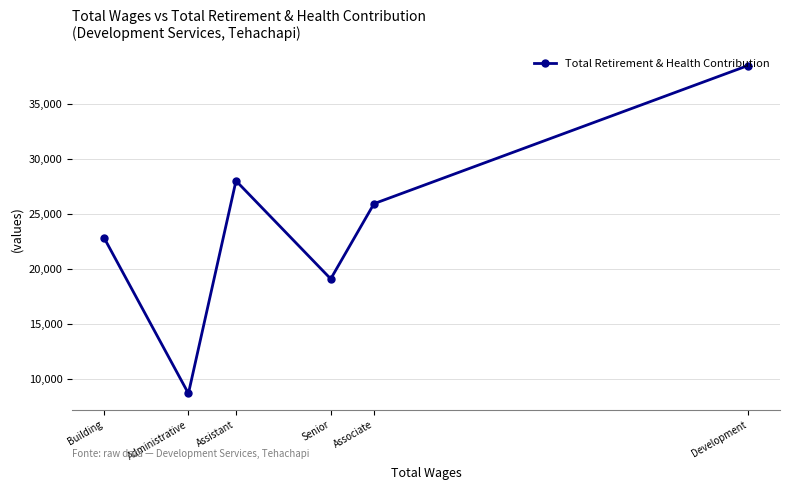

Which label corresponds to the smallest value in the chart?

Administrative